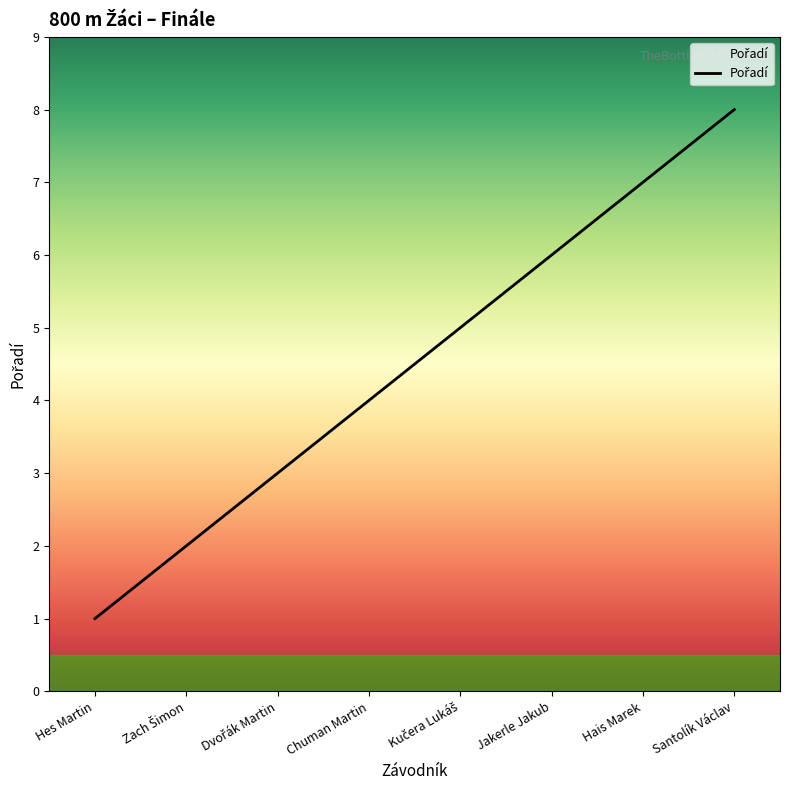

How many values are below 5?

4